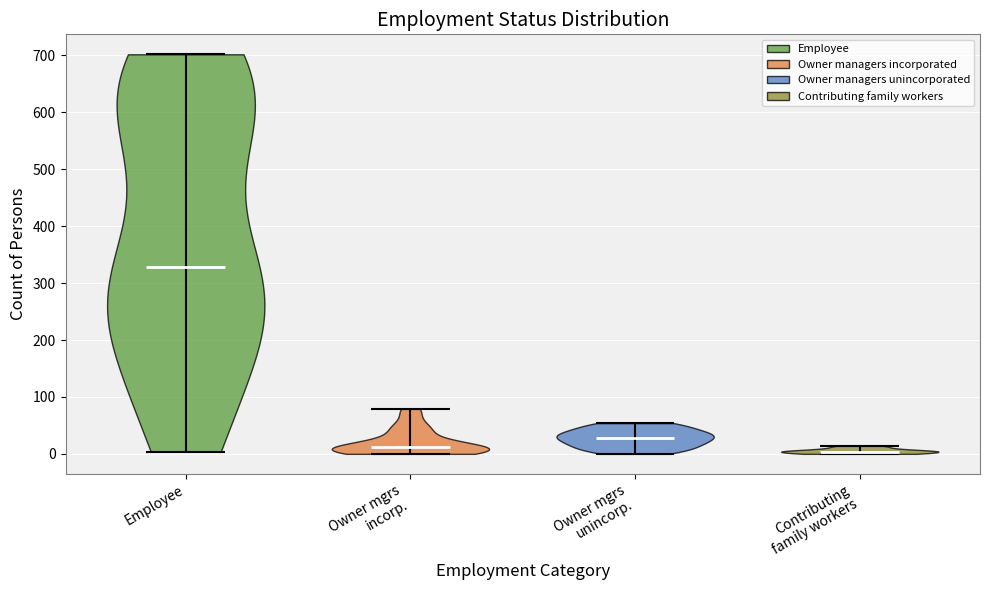

Which violin has the highest median line?

Employee